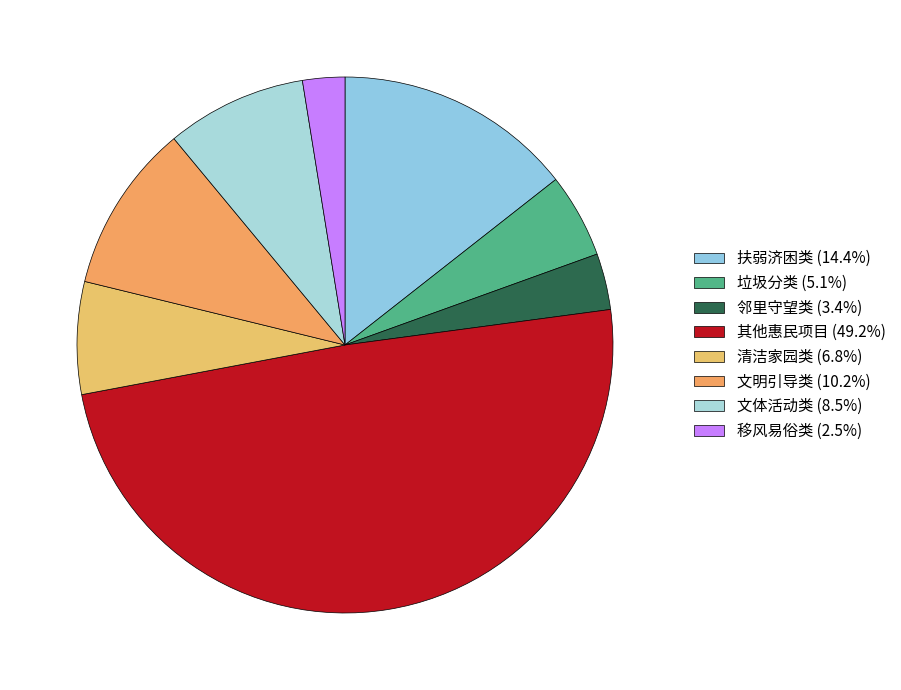

Which category has the biggest portion of the pie?

其他惠民项目